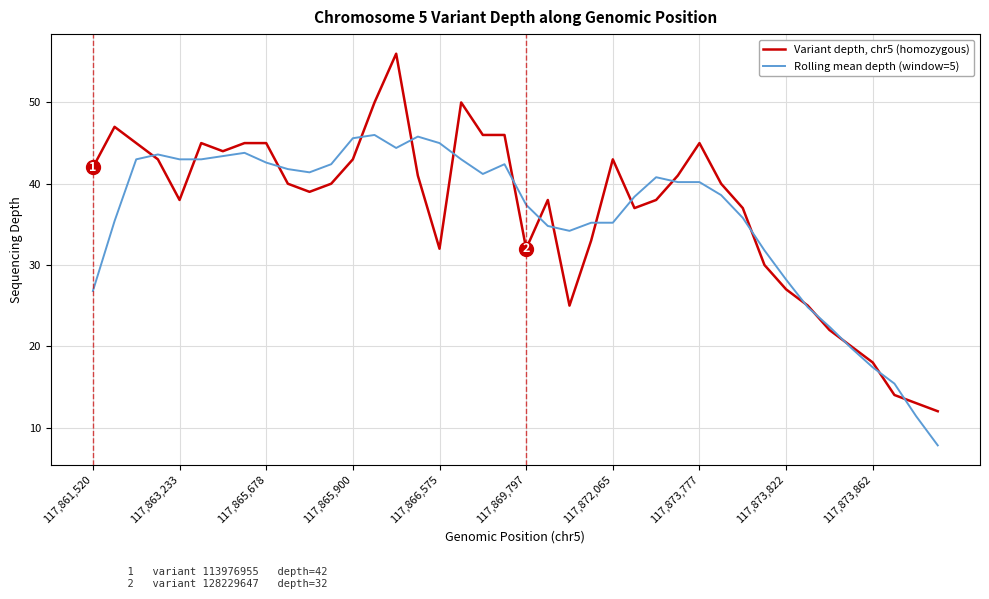

What is the maximum value shown in the chart?

56.0